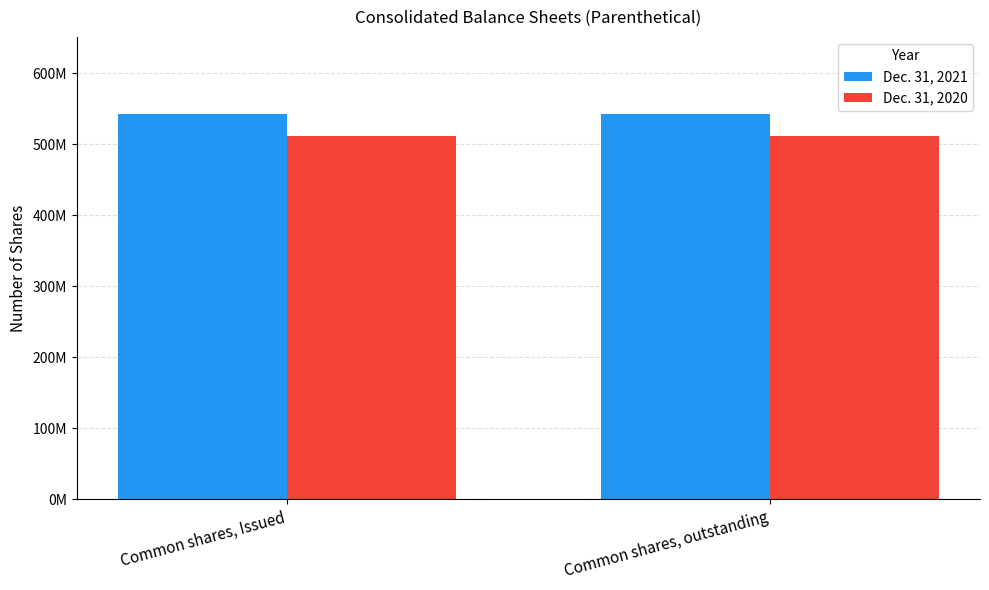

What is the total value across all series at Common shares, Issued?

1053737053